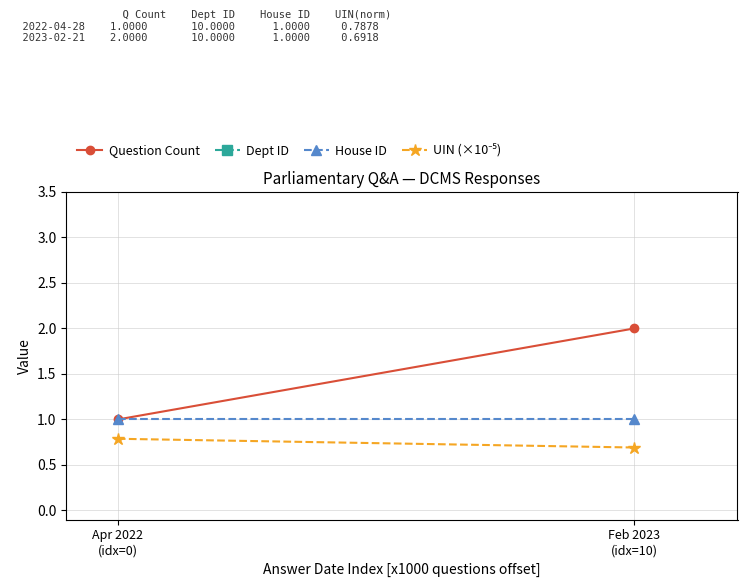

The Question Count series shows 1.0 at Apr 2022
(idx=0). True or false?

True